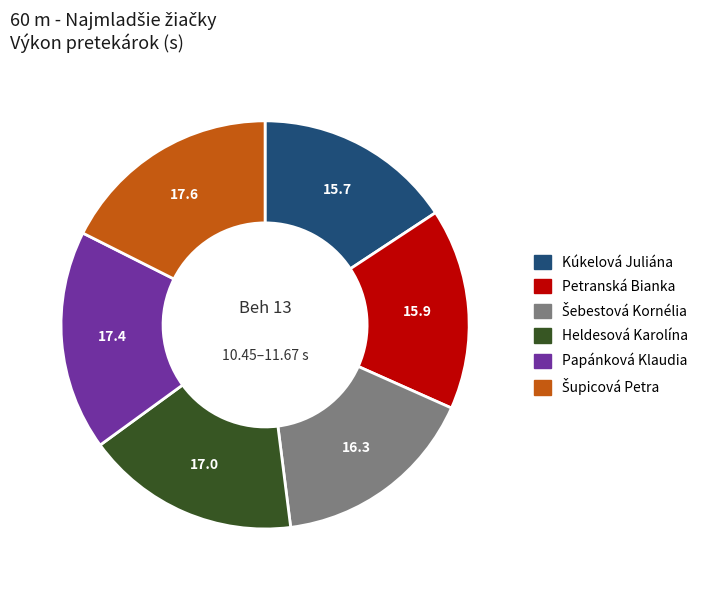

What is the ratio of the value at Papánková Klaudia to the value at Kúkelová Juliána?

1.1